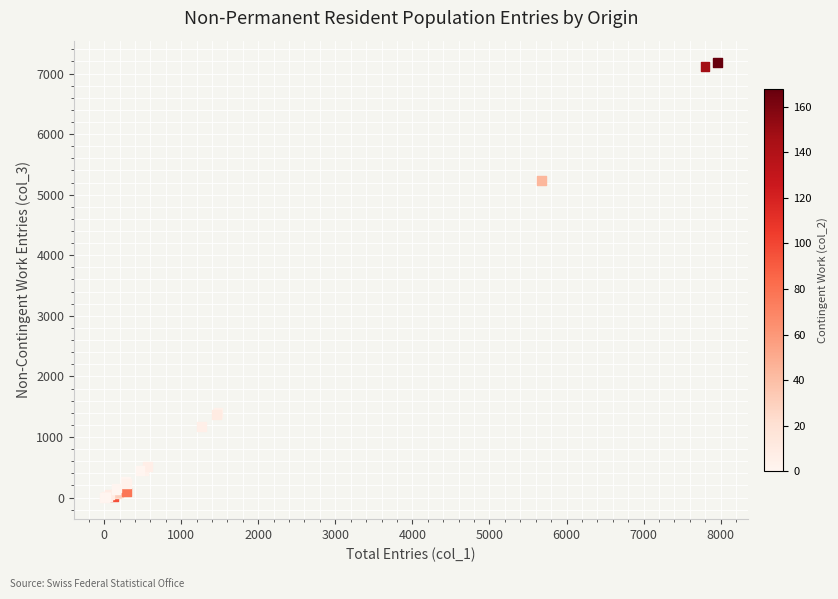

What Y value in the scatter plot is closest to 3593?

5238